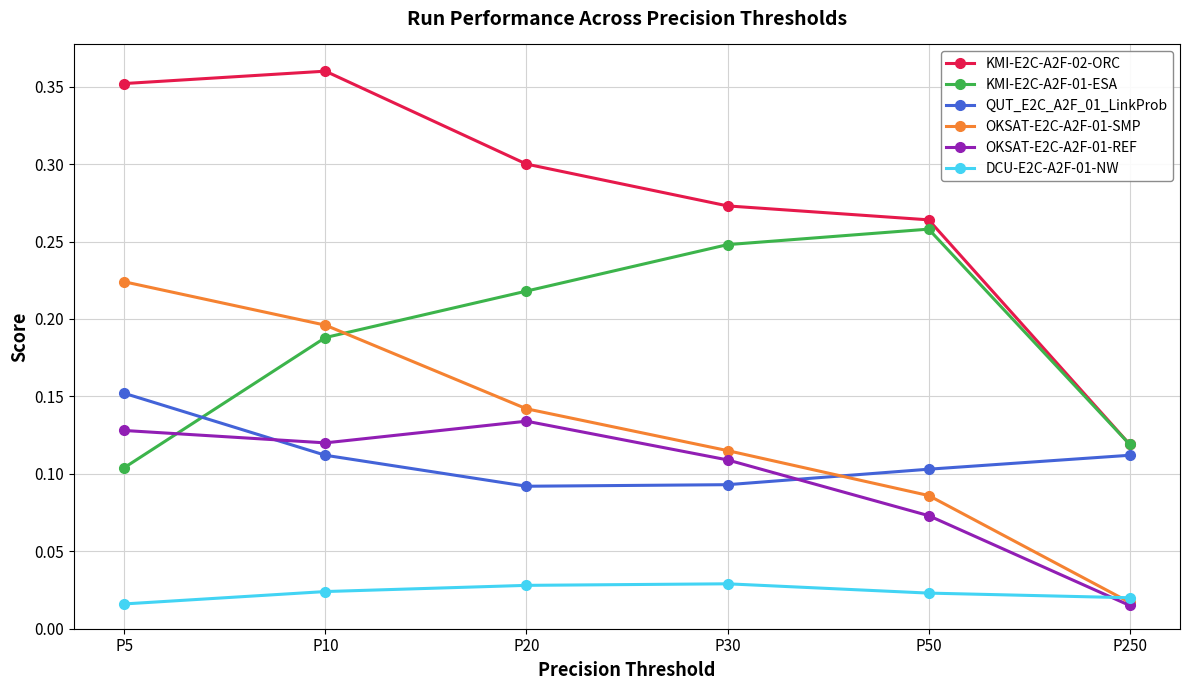

In DCU-E2C-A2F-01-NW, how many points are higher than both neighbors (excluding endpoints)?

1